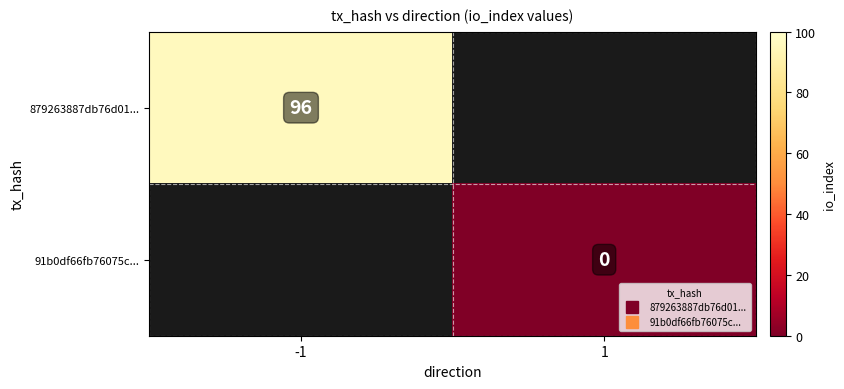

Rank the series by their average value, from highest to lowest.

879263887db76d01..., 91b0df66fb76075c...